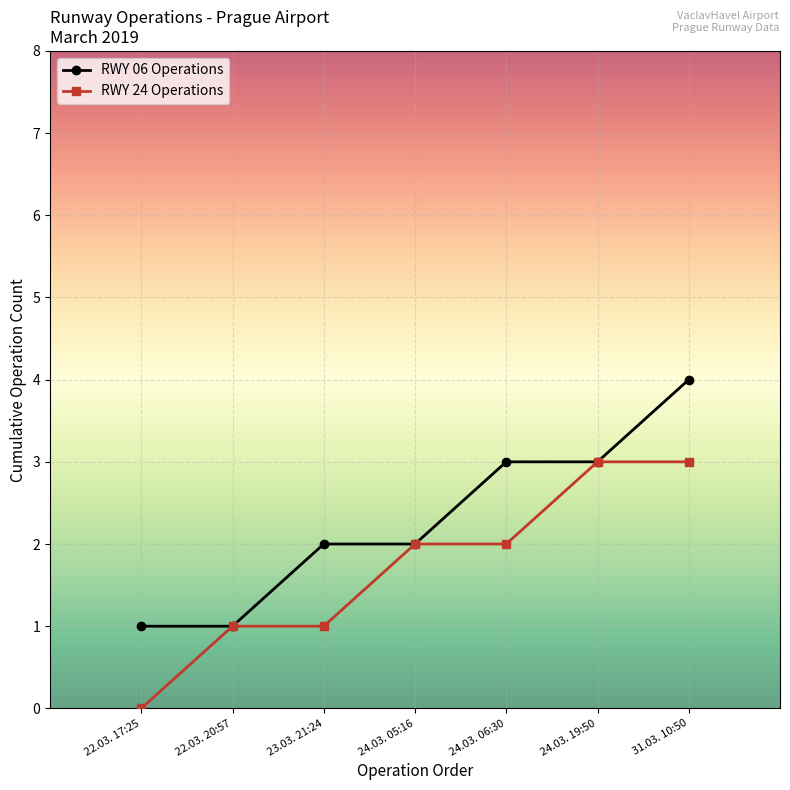

What are all the series names shown in the legend?

RWY 06 Operations, RWY 24 Operations